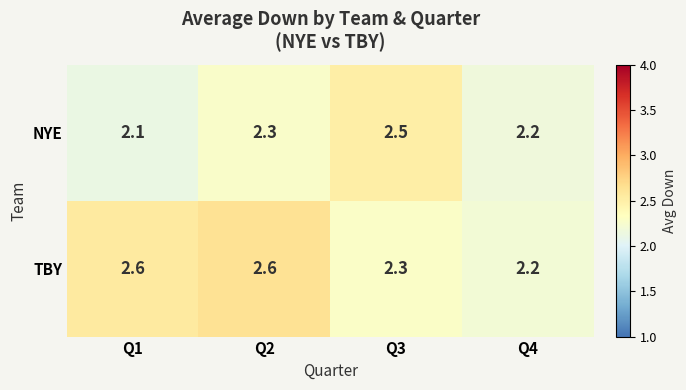

True or false: NYE has a value of 2.5 at Q3.

True